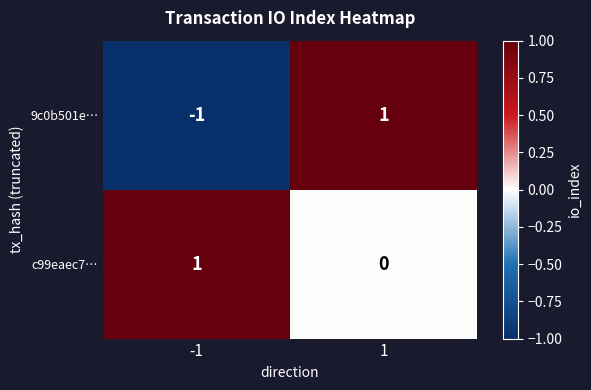

Reading right to left, transcribe all the data shown in this chart.

9c0b501e…: 1=1	-1=-1
c99eaec7…: 1=0	-1=1